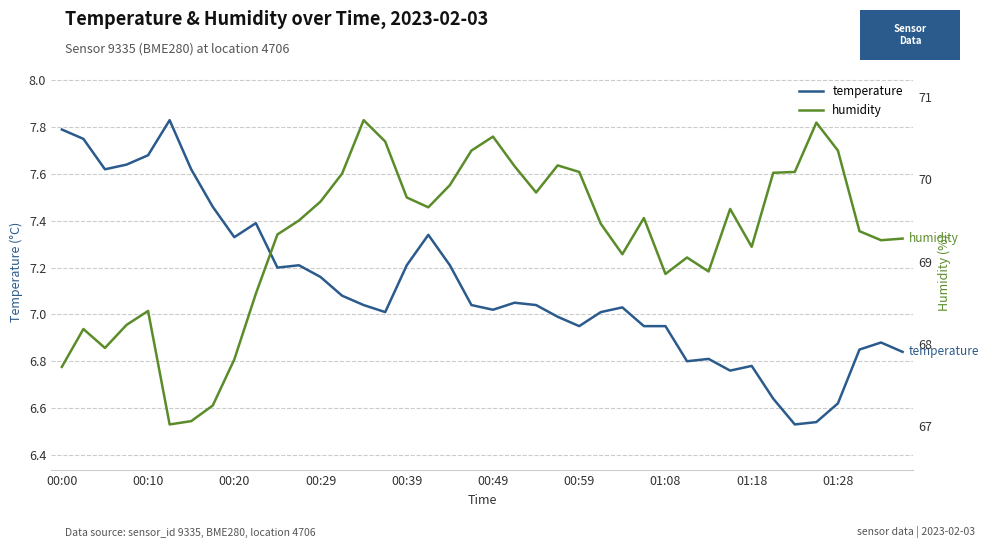

True or false: humidity and temperature intersect in this chart.

False